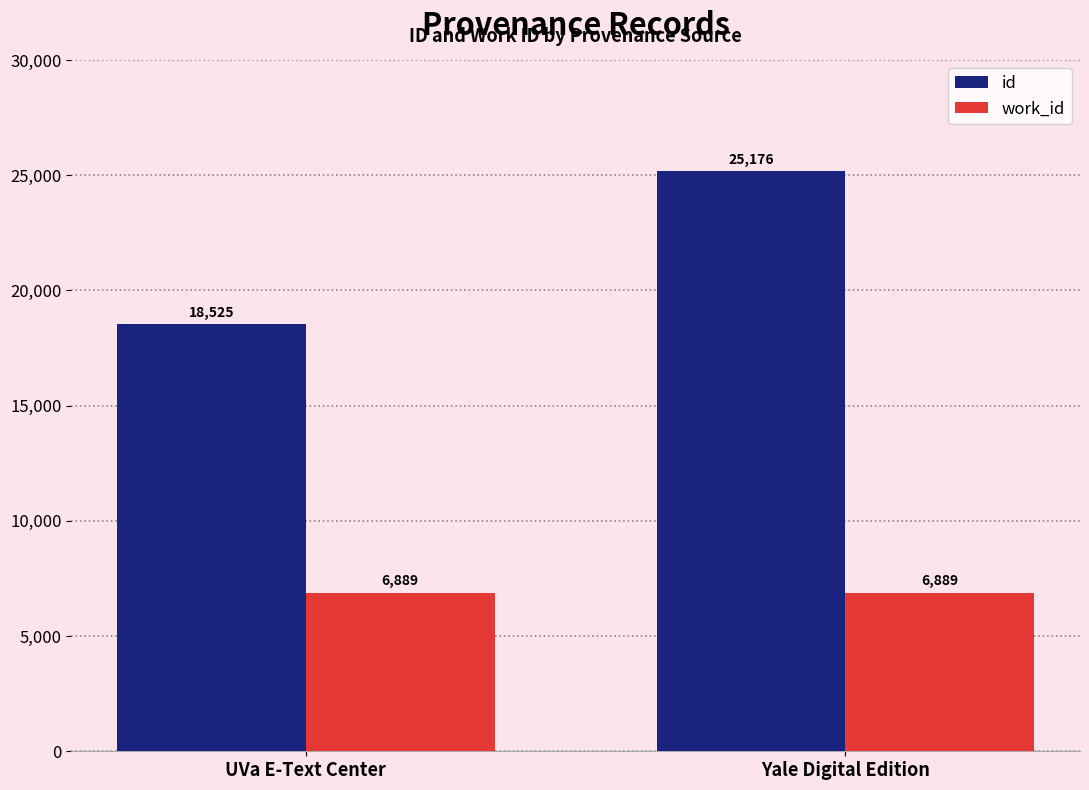

What is the total value across all series at UVa E-Text Center?

25414